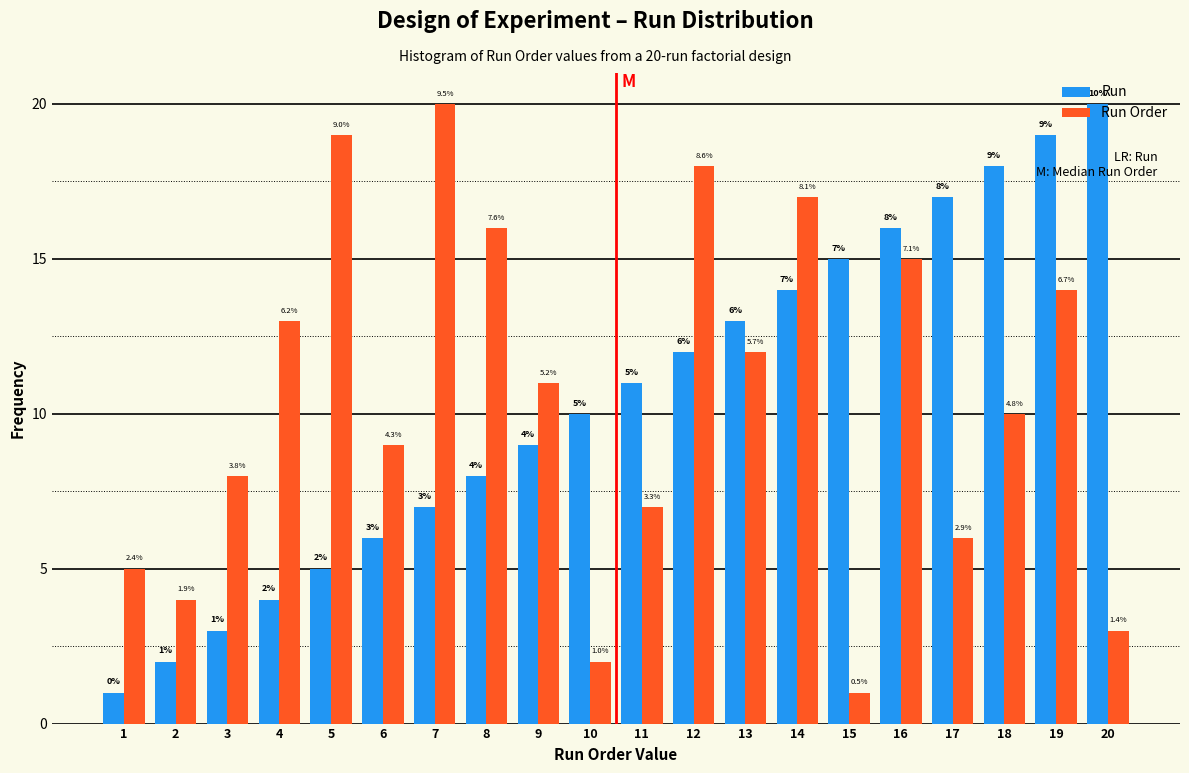

Which series changed the most between 3 and 11?

Run